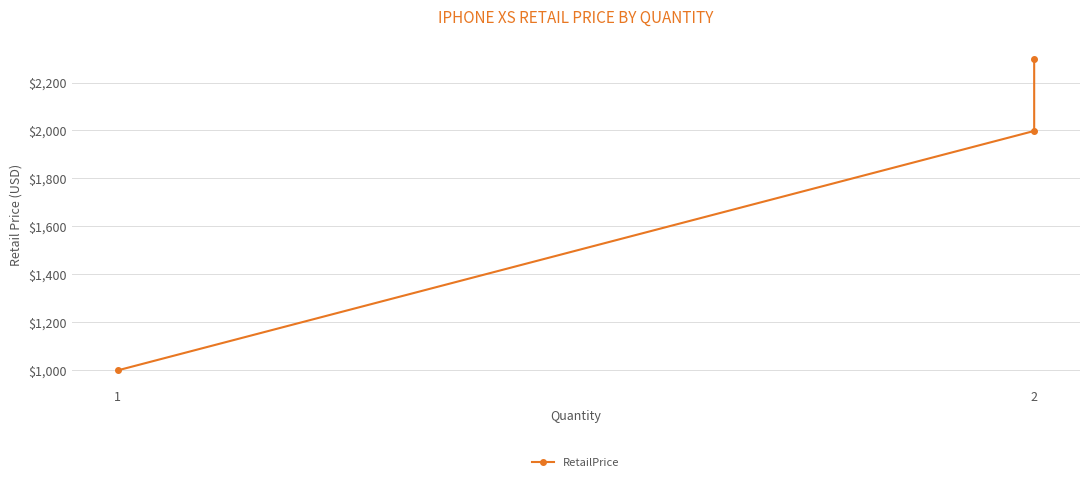

How many distinct data groups are displayed?

1